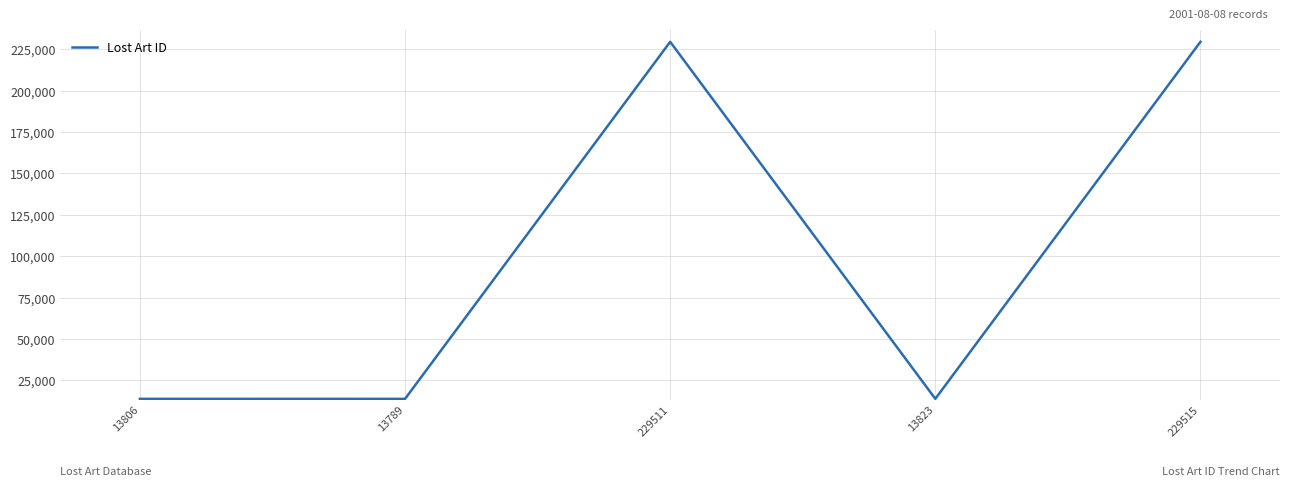

True or false: the data has more than 2 interior local peaks.

False